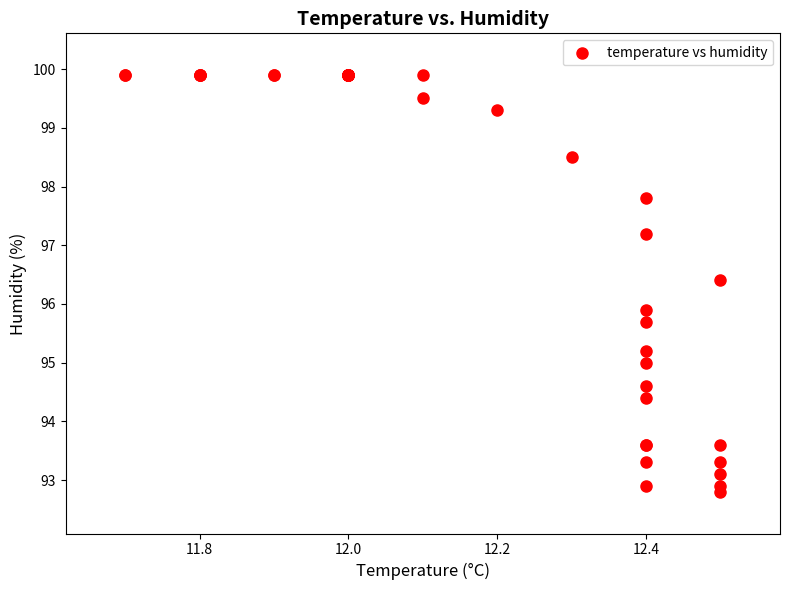

What Y value in the scatter plot is closest to 96?

95.9